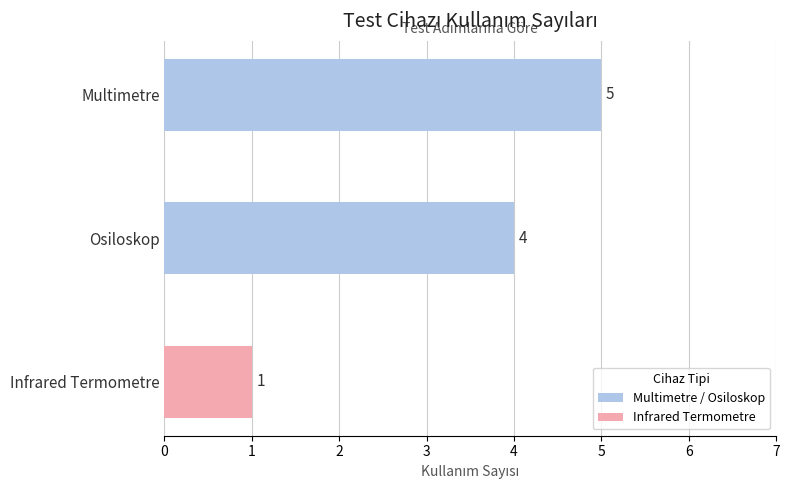

What is the average value?

3